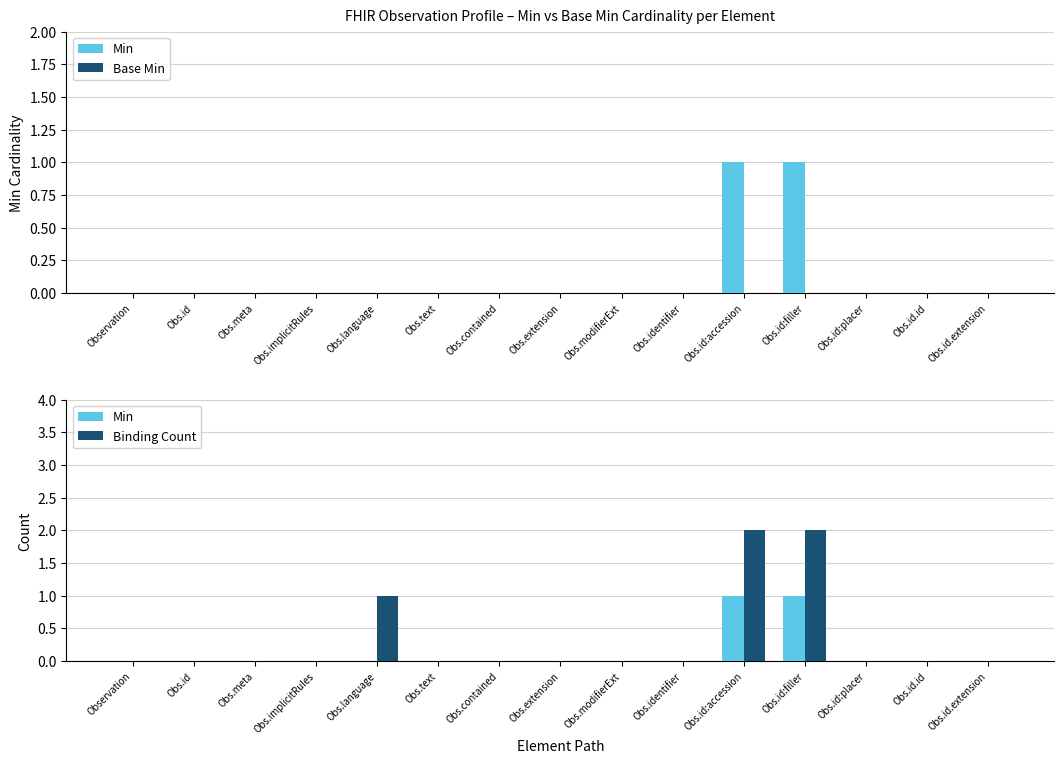

Which category has the lowest value across all series?

Observation